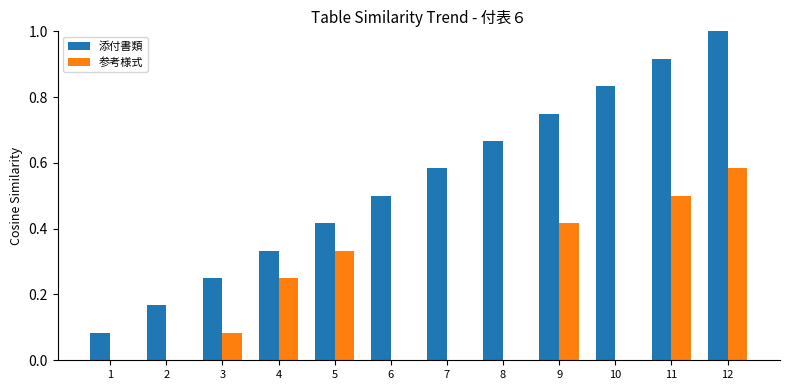

The value of 参考様式 at 7 is 0.0. True or false?

True